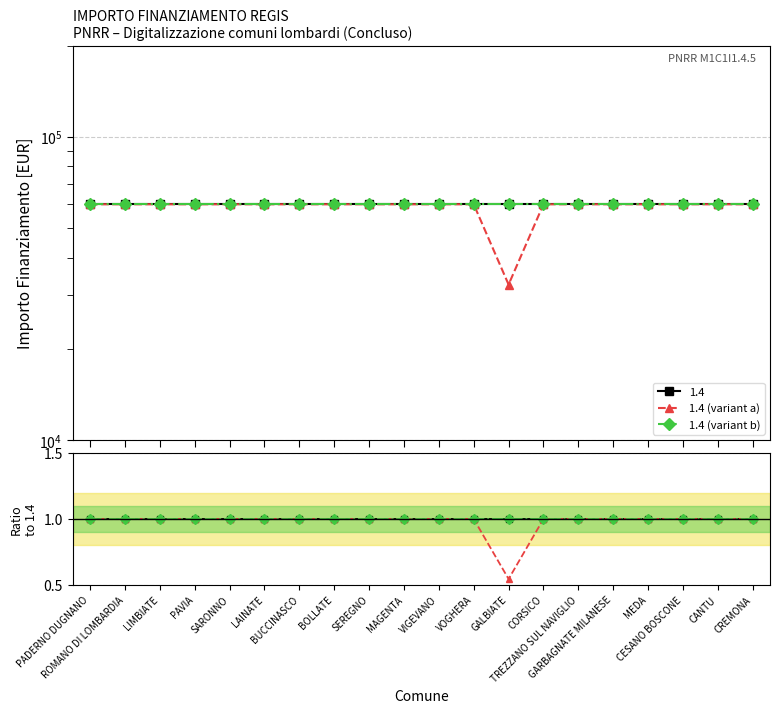

Is it true that 1.4 (variant a) equals 0.4 at MEDA?

False